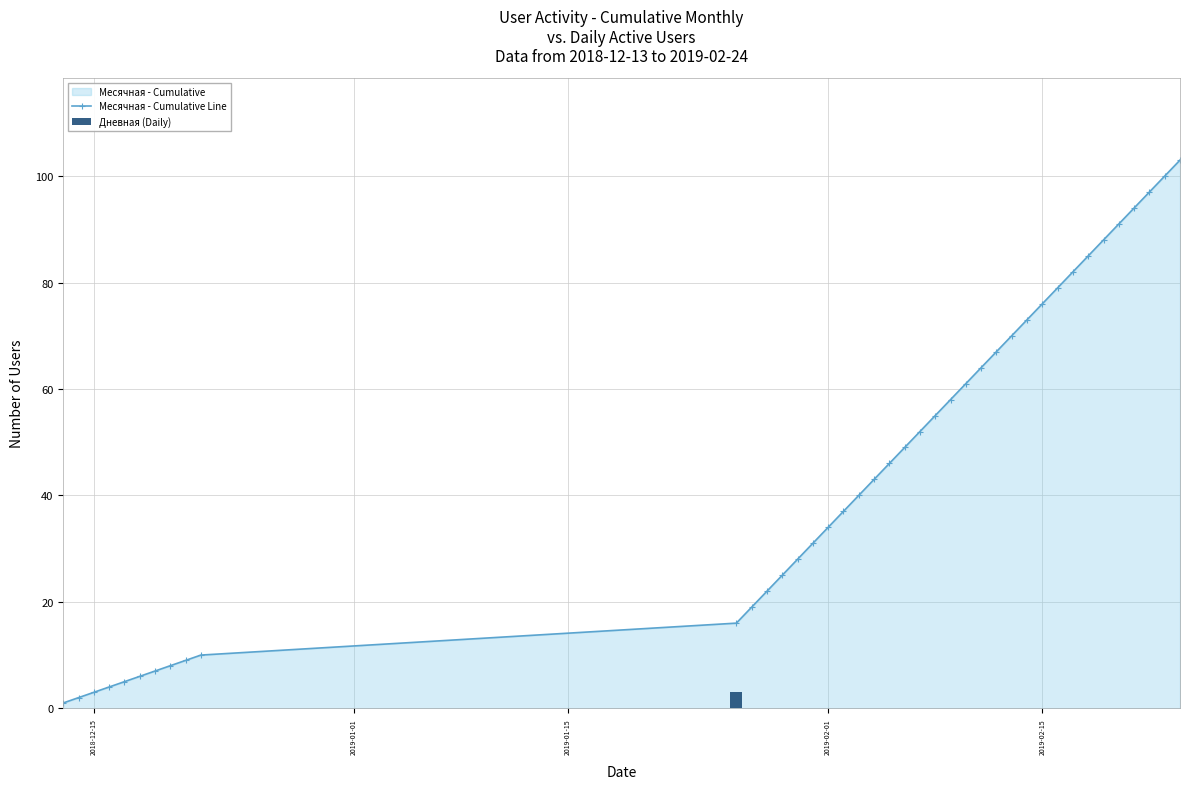

What is the highest value of the Месячная - Cumulative Line series?

103